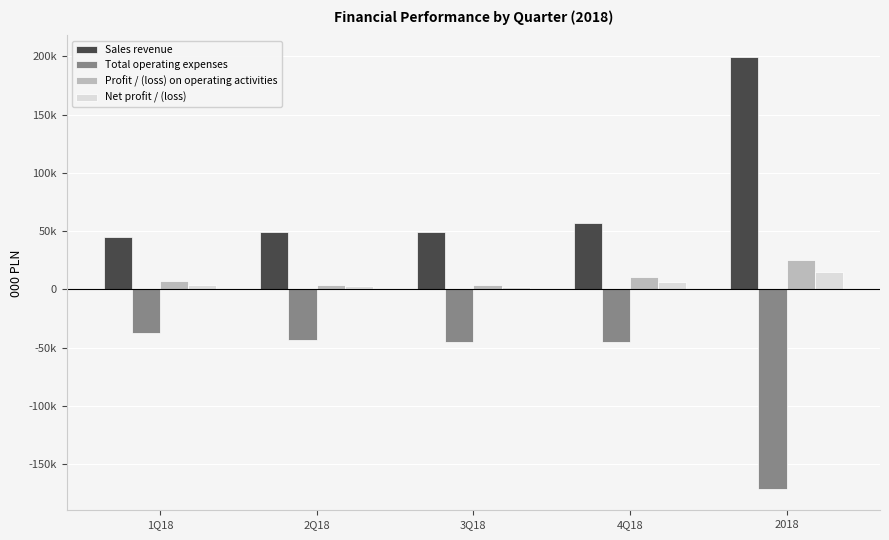

At 1Q18, list the series in order from smallest to largest.

Total operating expenses, Net profit / (loss), Profit / (loss) on operating activities, Sales revenue